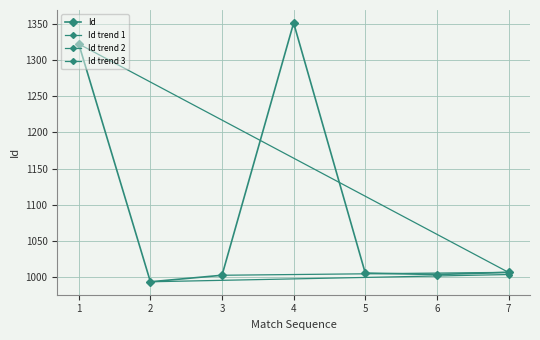

What is the average value?

1098